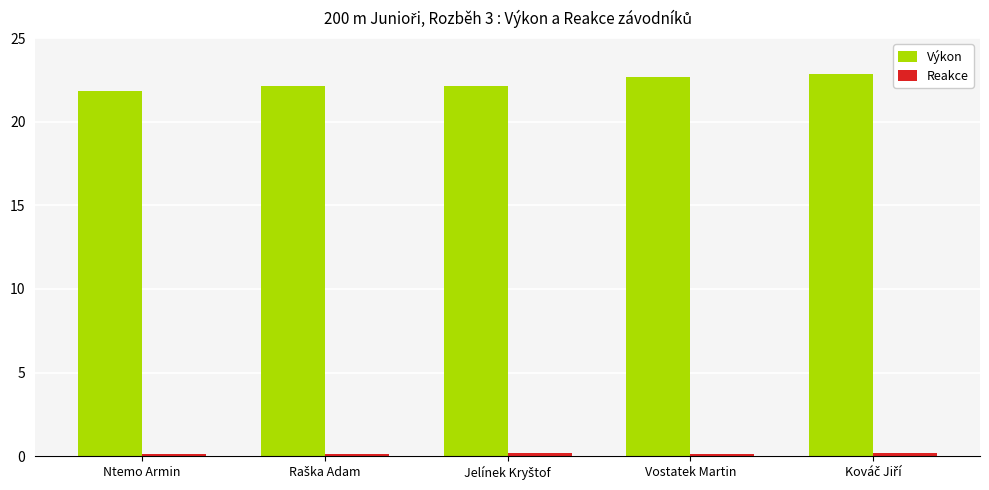

Which series has the largest total across all categories?

Výkon